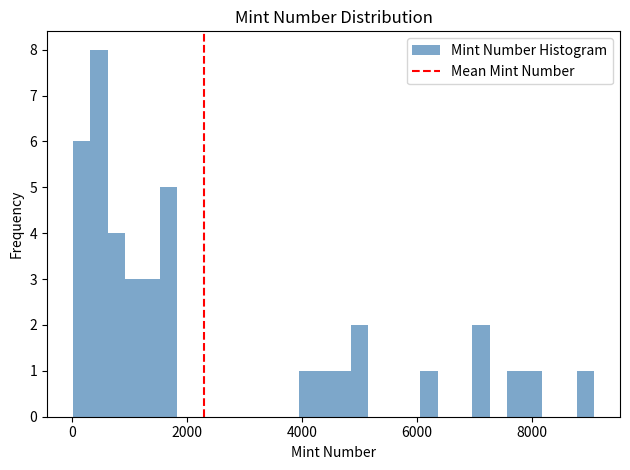

Read against the x-axis, roughly where is the centre of the tallest bar?

400